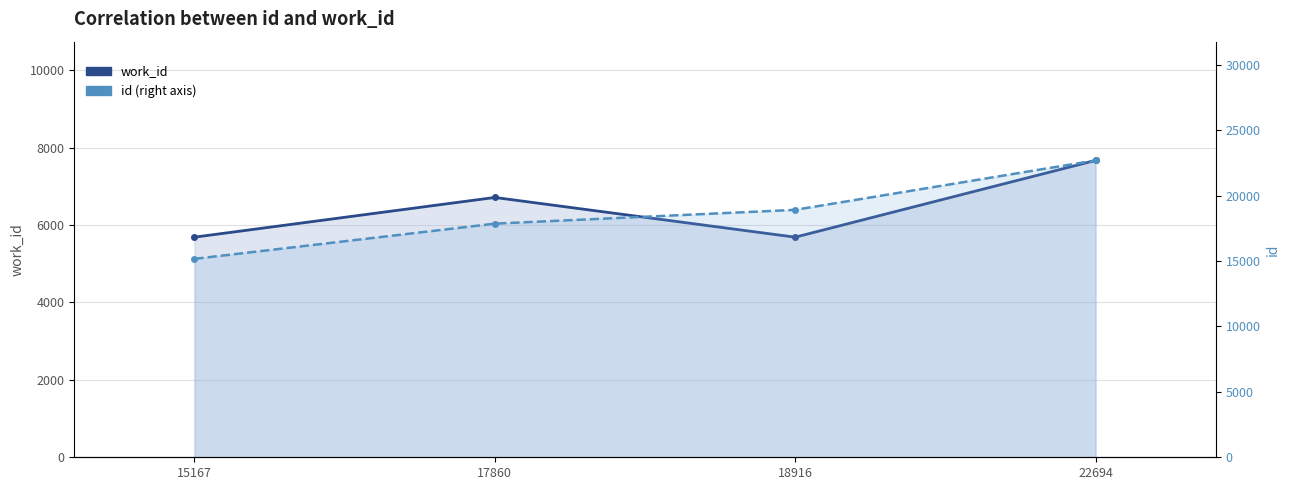

At 15167, list the series in order from largest to smallest.

id (right axis), work_id